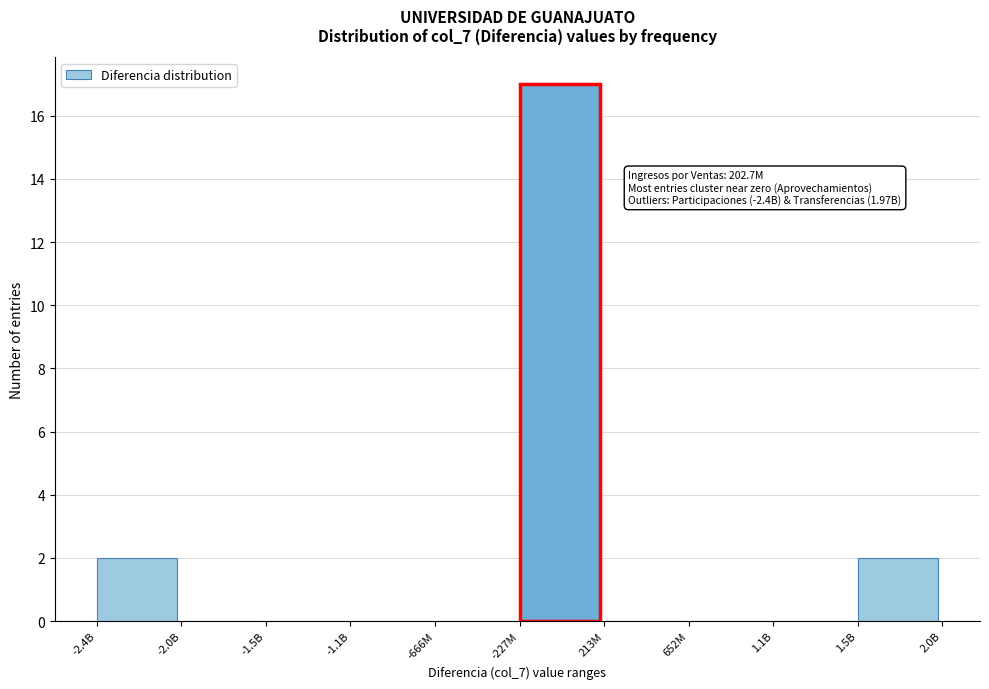

Reading right to left, what are all the values shown in this chart?

1.5B=2	1.1B=0	652M=0	213M=0	-227M=17	-666M=0	-1.1B=0	-1.5B=0	-2.0B=0	-2.4B=2